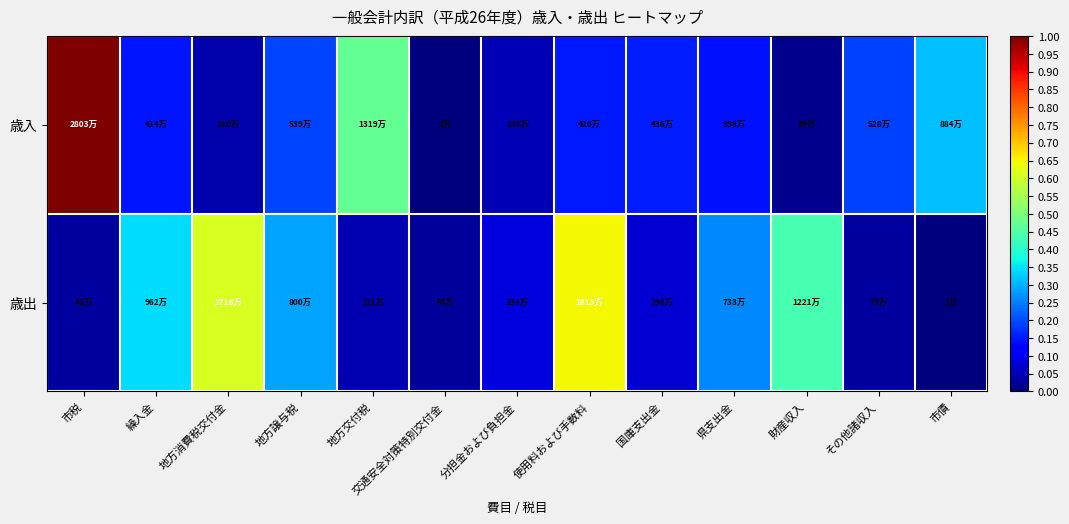

What is the total value across all series at 繰入金?

0.5